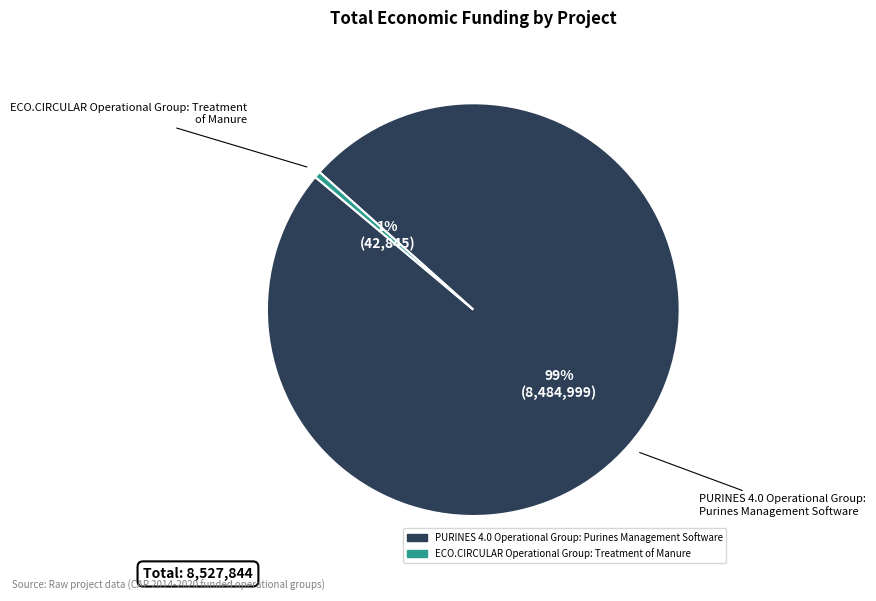

To the nearest percent, what is the average slice percentage?

50%